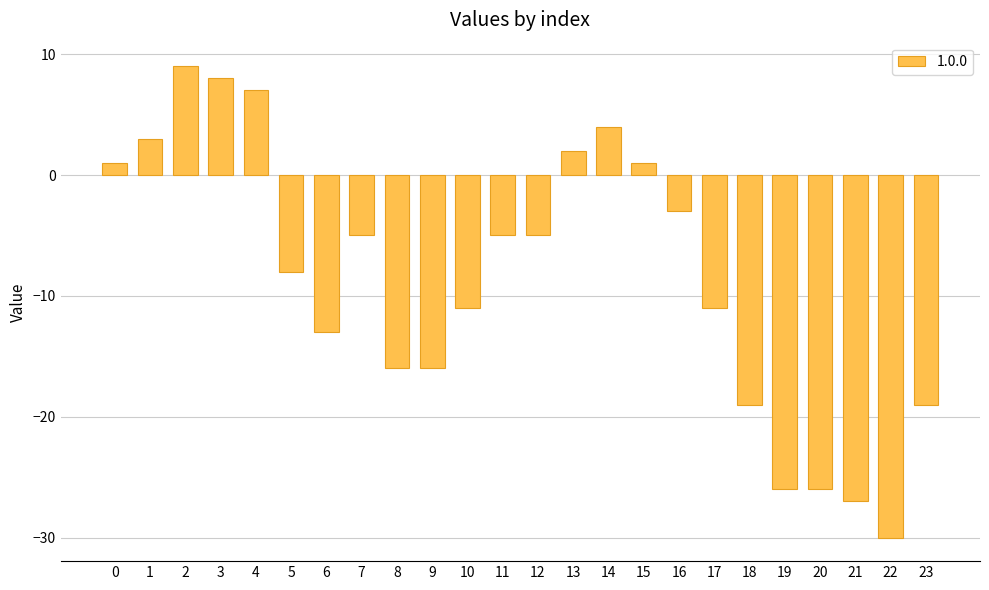

Reading left to right, extract all data points from this chart.

1	3	9	8	7	-8	-13	-5	-16	-16	-11	-5	-5	2	4	1	-3	-11	-19	-26	-26	-27	-30	-19